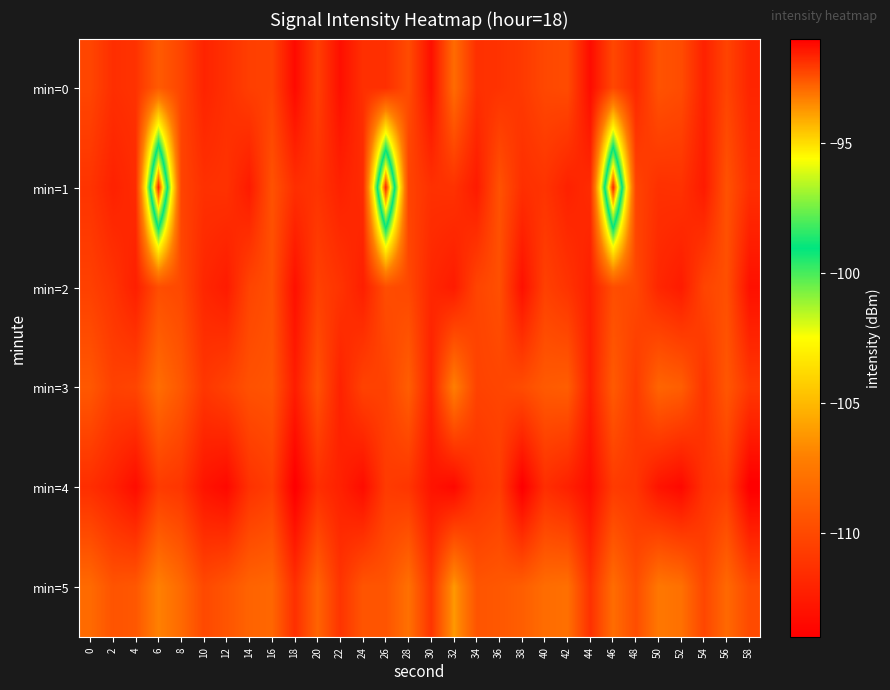

Which series has the largest range (max minus min)?

min=1